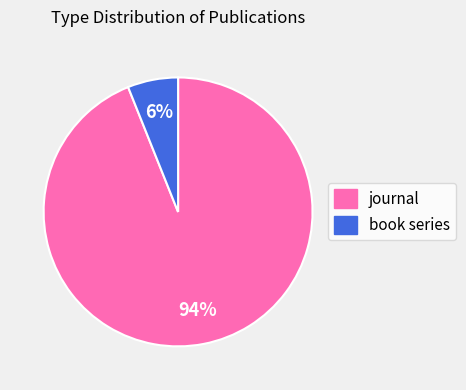

How many segments does this pie chart have?

2